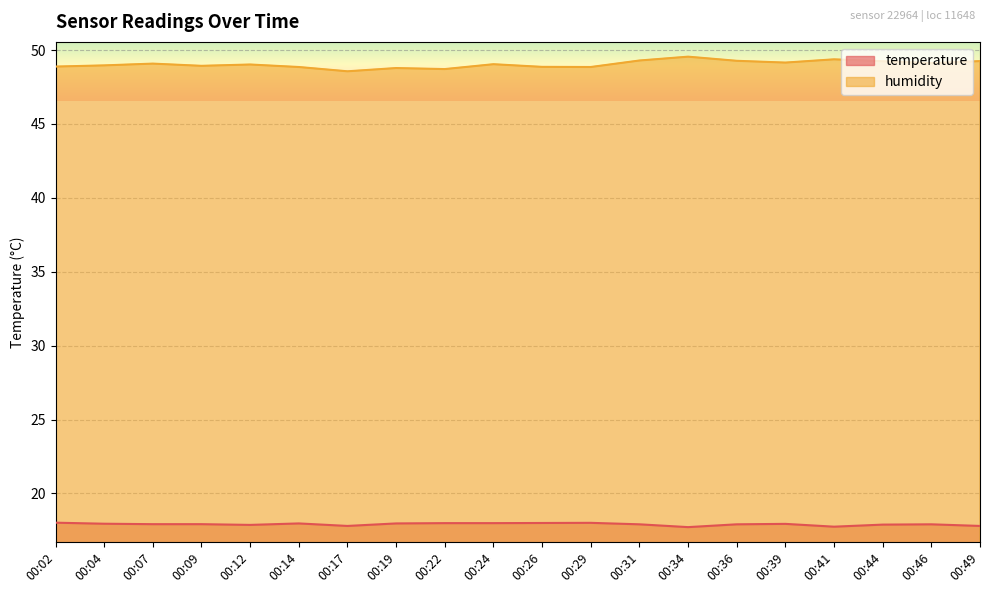

Rank the categories by temperature value from lowest to highest.

00:34, 00:41, 00:17, 00:49, 00:12, 00:44, 00:31, 00:36, 00:46, 00:07, 00:09, 00:39, 00:04, 00:14, 00:19, 00:22, 00:24, 00:26, 00:29, 00:02